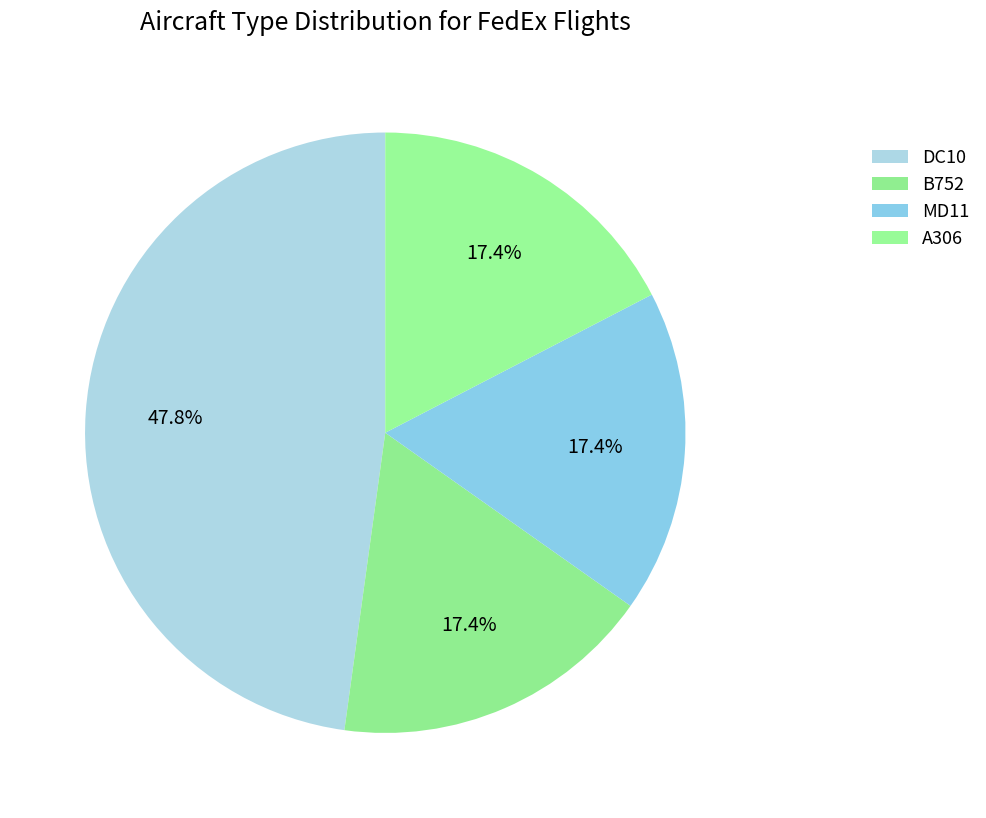

What is the largest slice in the pie chart?

DC10